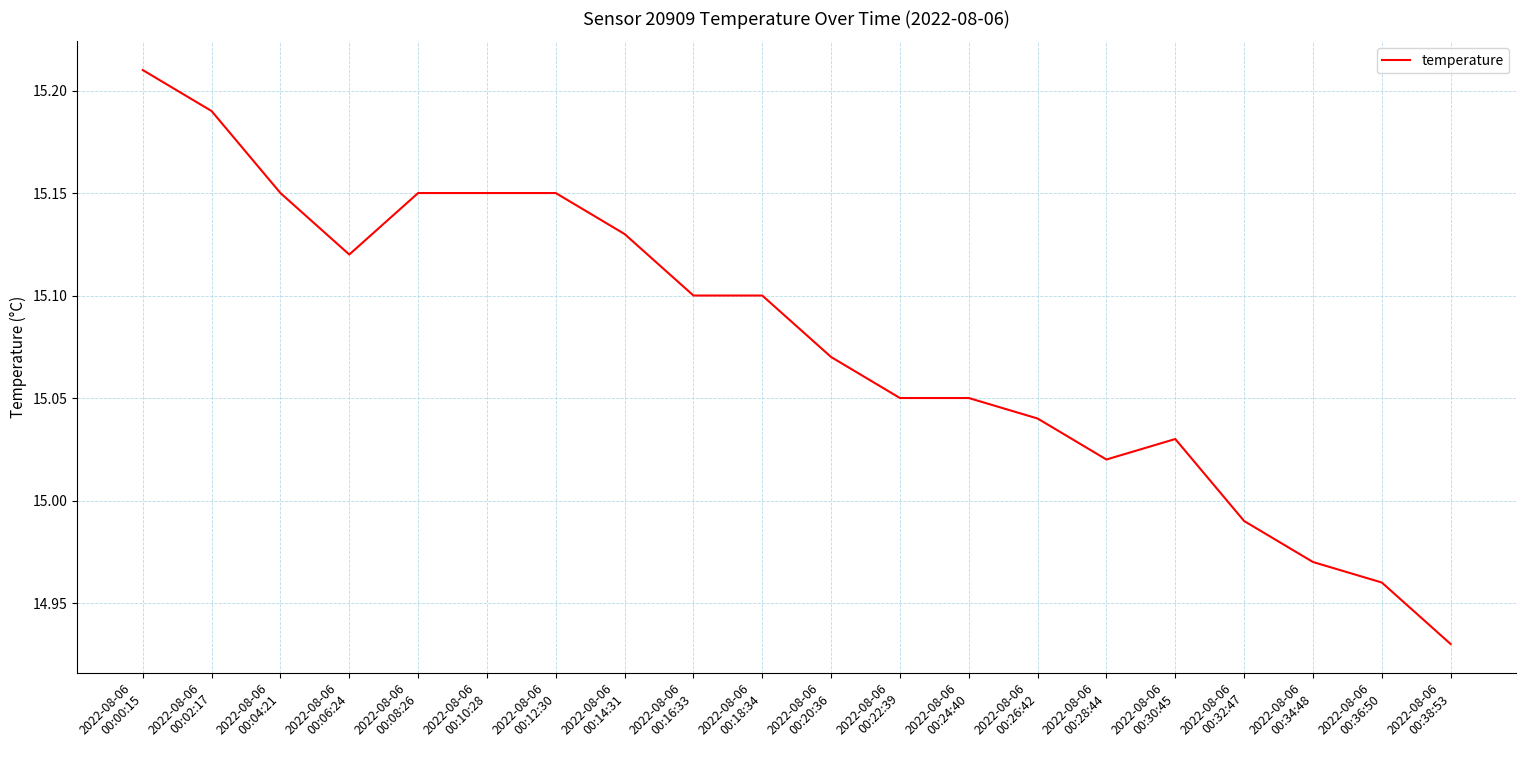

How many lines are shown in the chart?

1